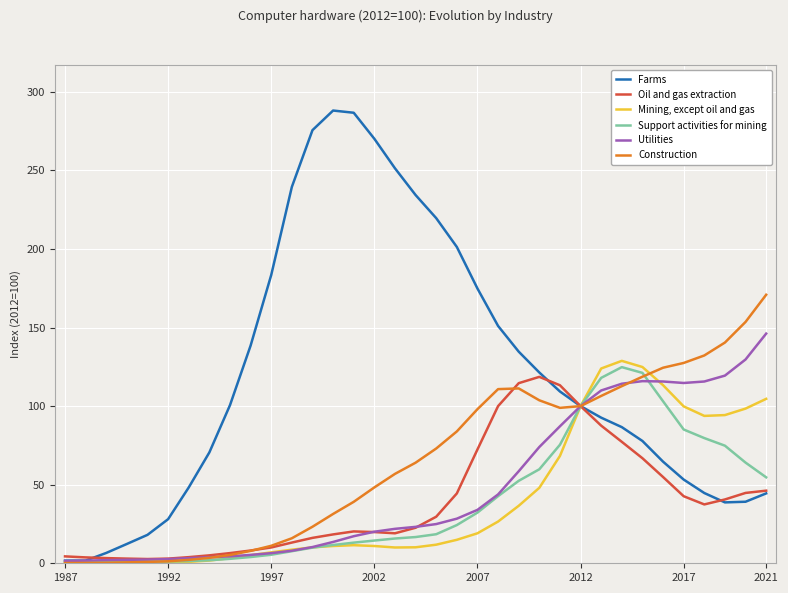

Which series has the largest range (max minus min)?

Farms